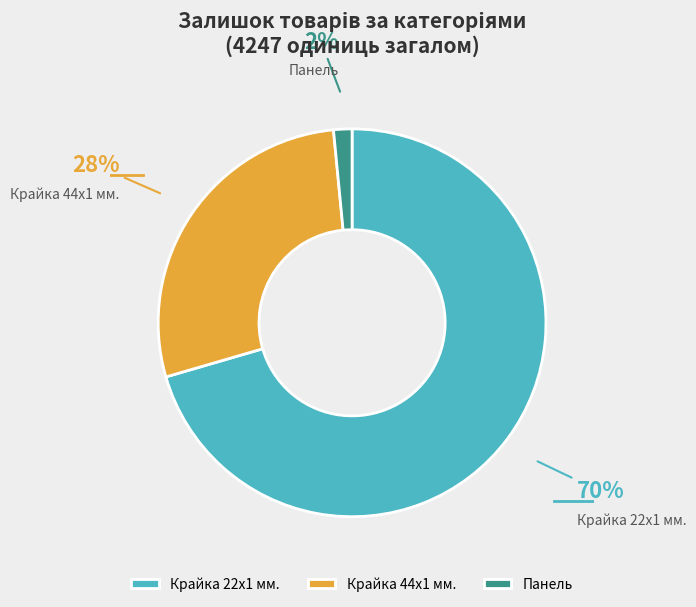

Do Крайка 22x1 мм. and Крайка 44x1 мм. together represent more than half of the pie?

Yes